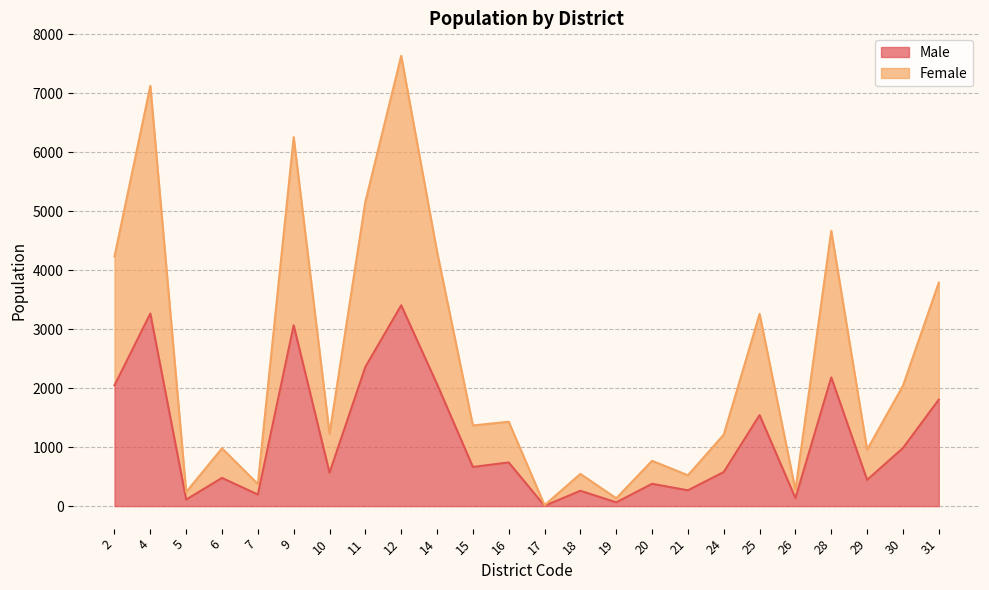

What is the maximum value for Male?

3403